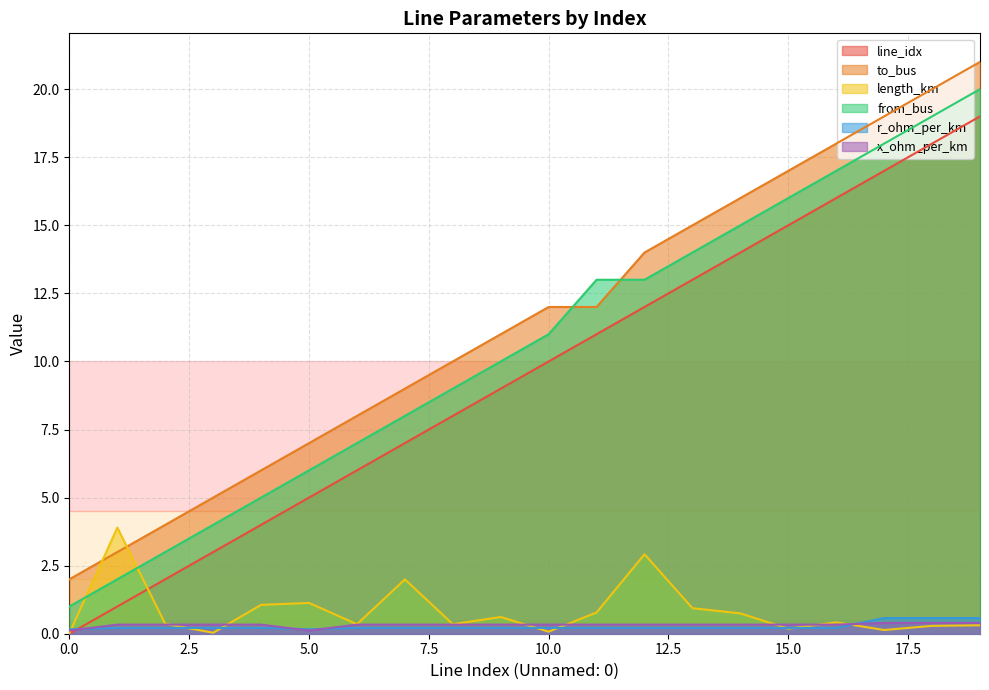

At which category does length_km reach its first local peak?

1